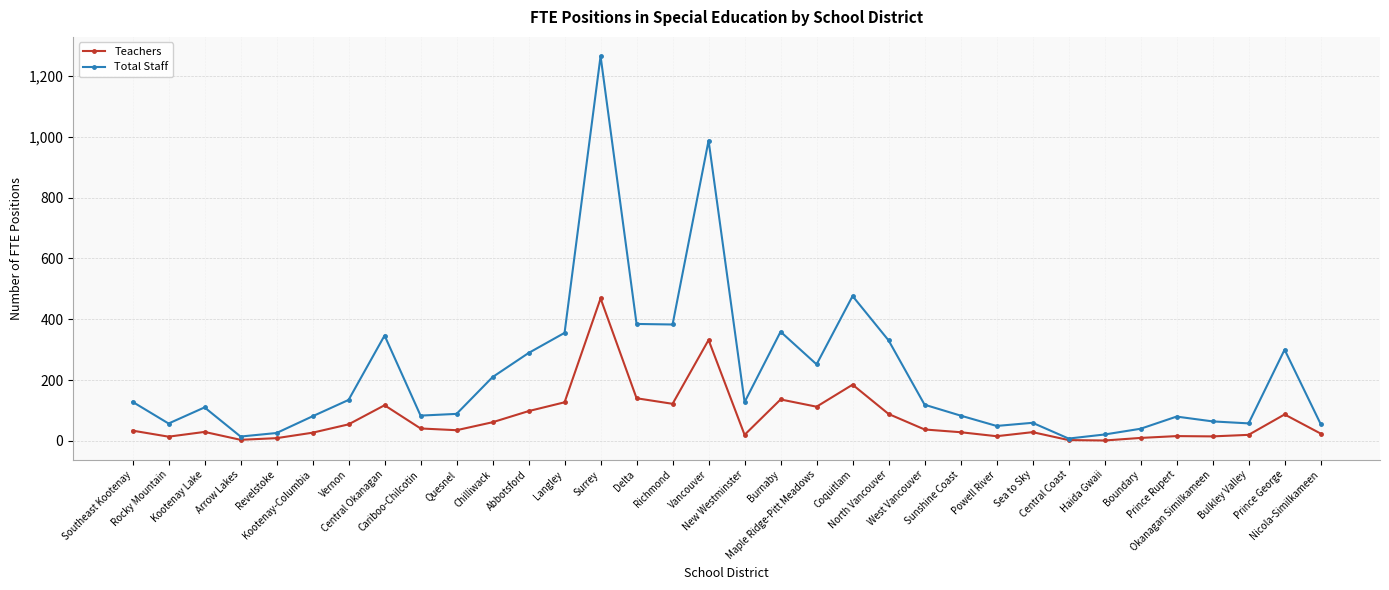

True or false: Total Staff has more than 0 points higher than both neighbors.

True